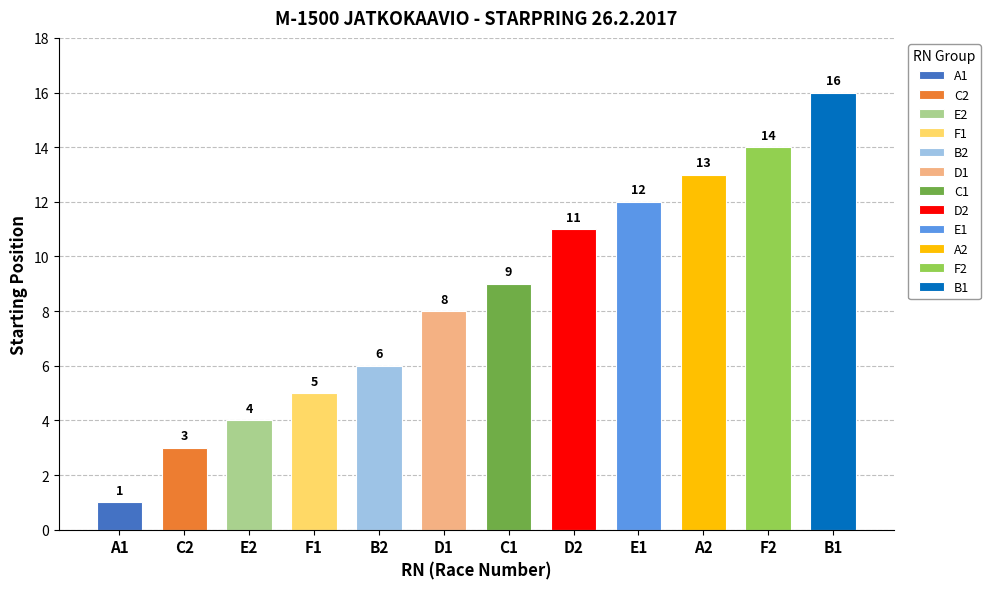

List the labels in order of value, smallest first.

A1, C2, E2, F1, B2, D1, C1, D2, E1, A2, F2, B1